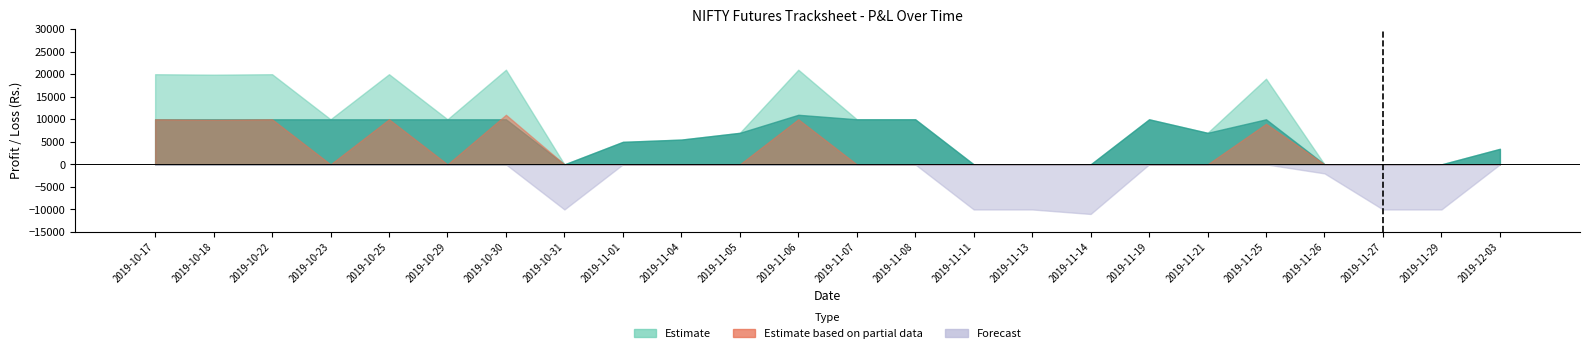

Which label corresponds to the largest value in the chart?

2019-10-30